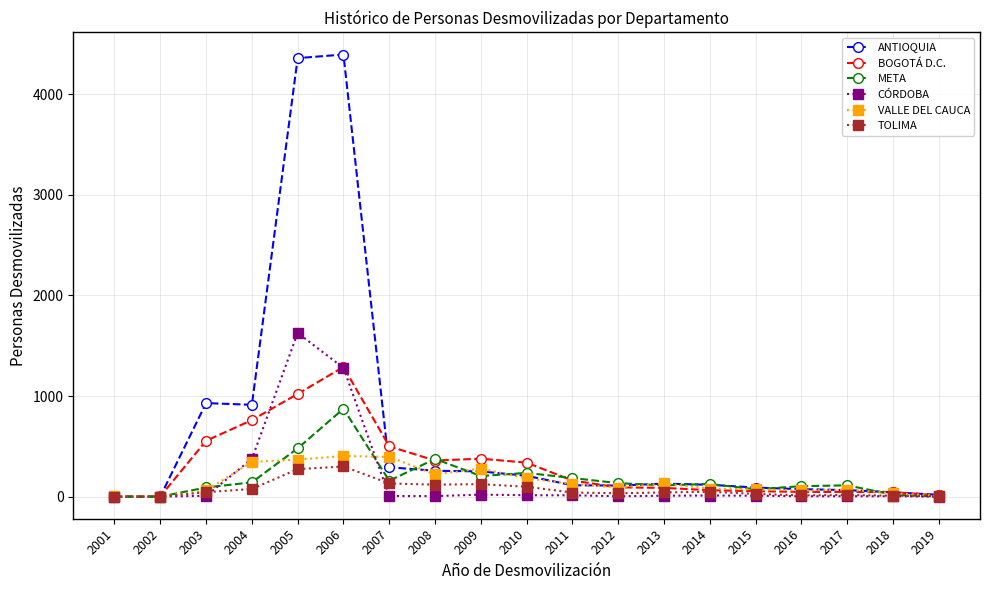

What are all the series names shown in the legend?

ANTIOQUIA, BOGOTÁ D.C., META, CÓRDOBA, VALLE DEL CAUCA, TOLIMA